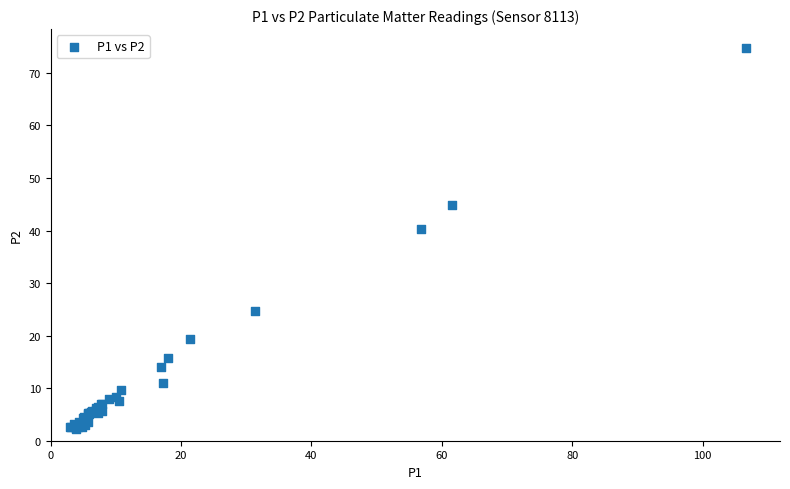

What Y value in the scatter plot is closest to 38?

40.2